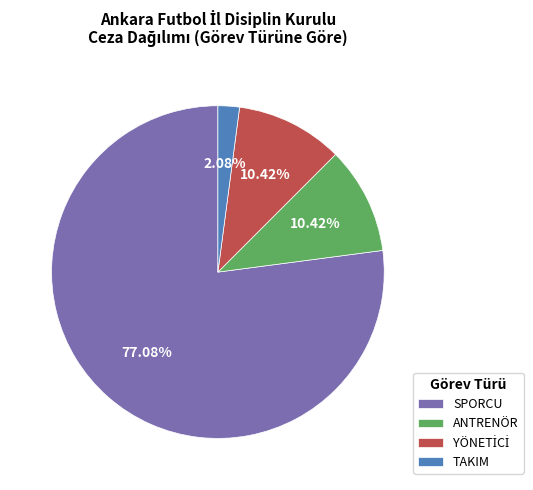

Which slice is the largest?

SPORCU